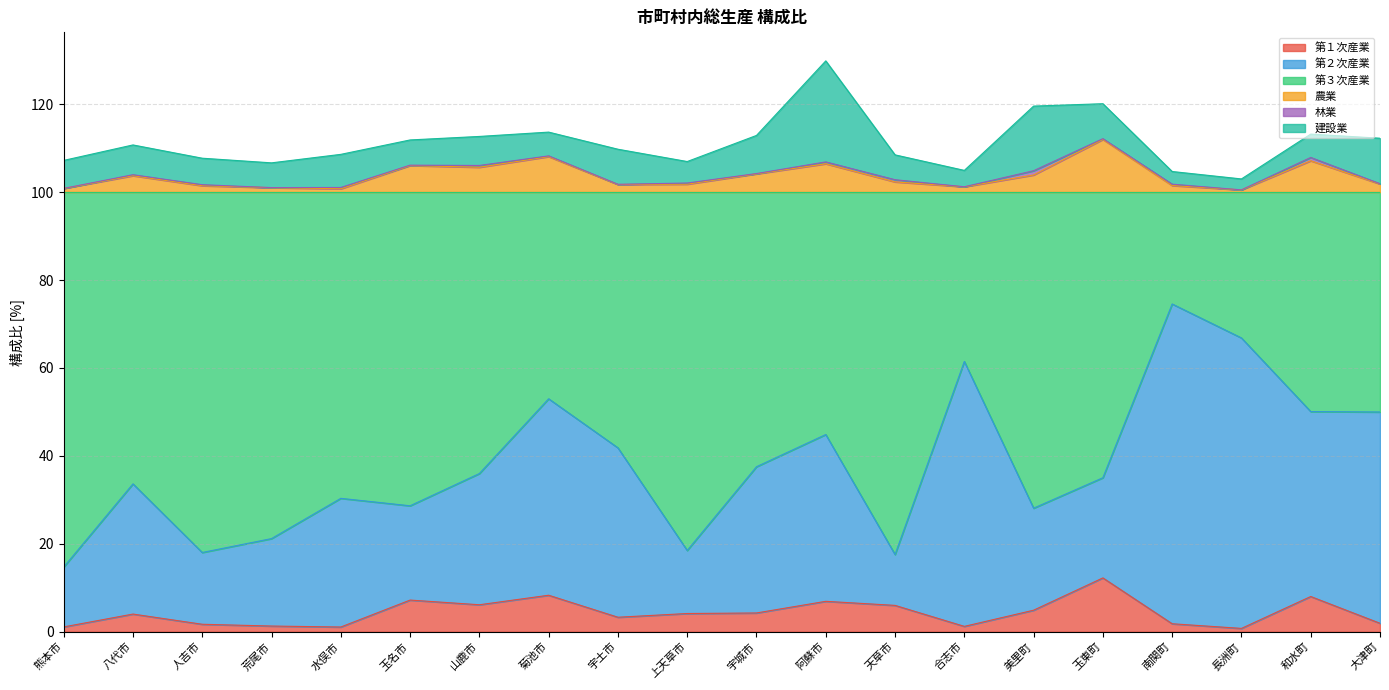

Which category has the highest value in the 第１次産業 series?

玉東町